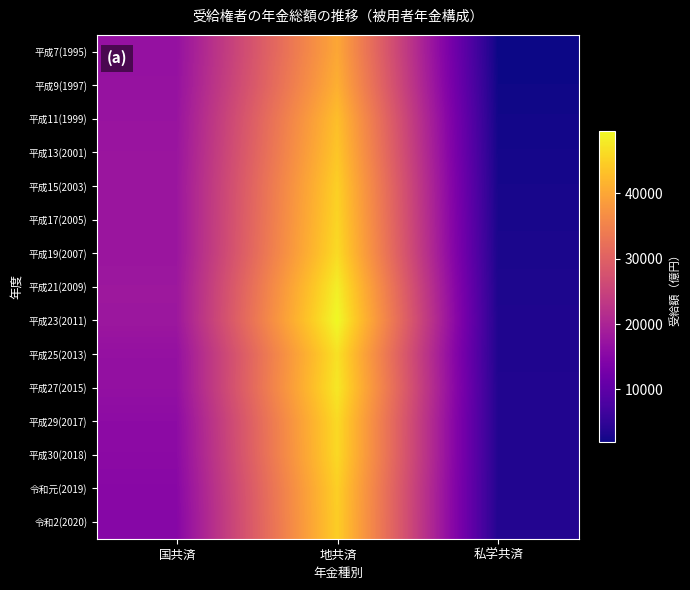

Reading left to right, what are all the values shown in this chart?

平成7(1995): 国共済=16845	地共済=40053	私学共済=1922
平成9(1997): 国共済=17013	地共済=41059	私学共済=2117
平成11(1999): 国共済=17331	地共済=42901	私学共済=2327
平成13(2001): 国共済=17534	地共済=43789	私学共済=2497
平成15(2003): 国共済=17690	地共済=44892	私学共済=2675
平成17(2005): 国共済=17621	地共済=45471	私学共済=2803
平成19(2007): 国共済=17588	地共済=46177	私学共済=2946
平成21(2009): 国共済=17919	地共済=48274	私学共済=3142
平成23(2011): 国共済=17876	地共済=49478	私学共済=3292
平成25(2013): 国共済=16801	地共済=46856	私学共済=3309
平成27(2015): 国共済=16638	地共済=47570	私学共済=3497
平成29(2017): 国共済=15854	地共済=46072	私学共済=3536
平成30(2018): 国共済=15652	地共済=45920	私学共済=3575
令和元(2019): 国共済=15249	地共済=44878	私学共済=3583
令和2(2020): 国共済=15036	地共済=44654	私学共済=3616